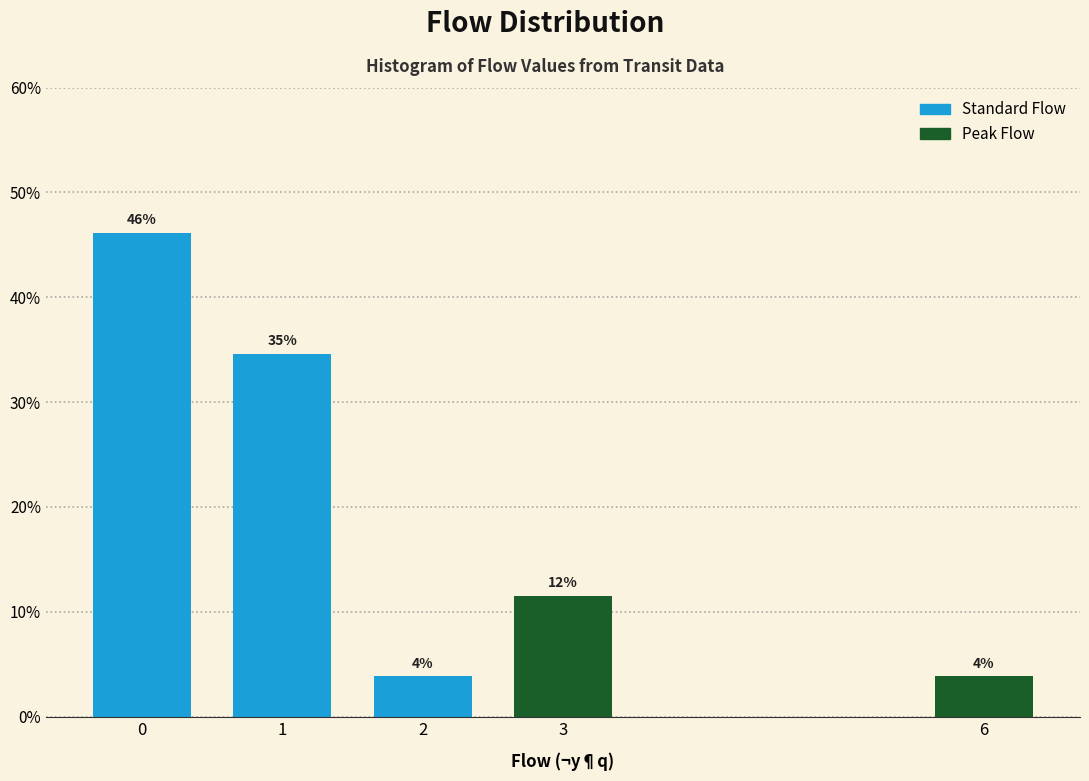

Are the bars horizontal?

No